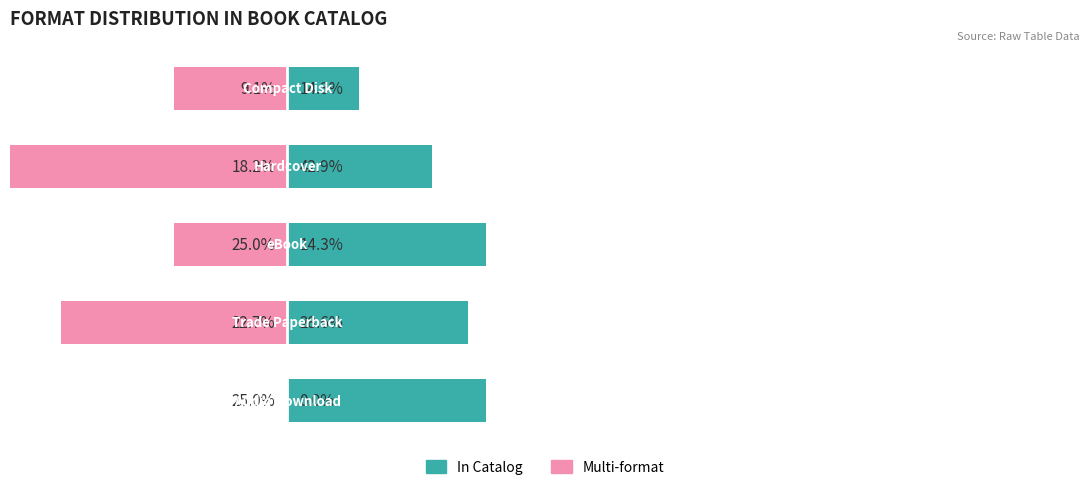

Count the number of categories in the chart.

5